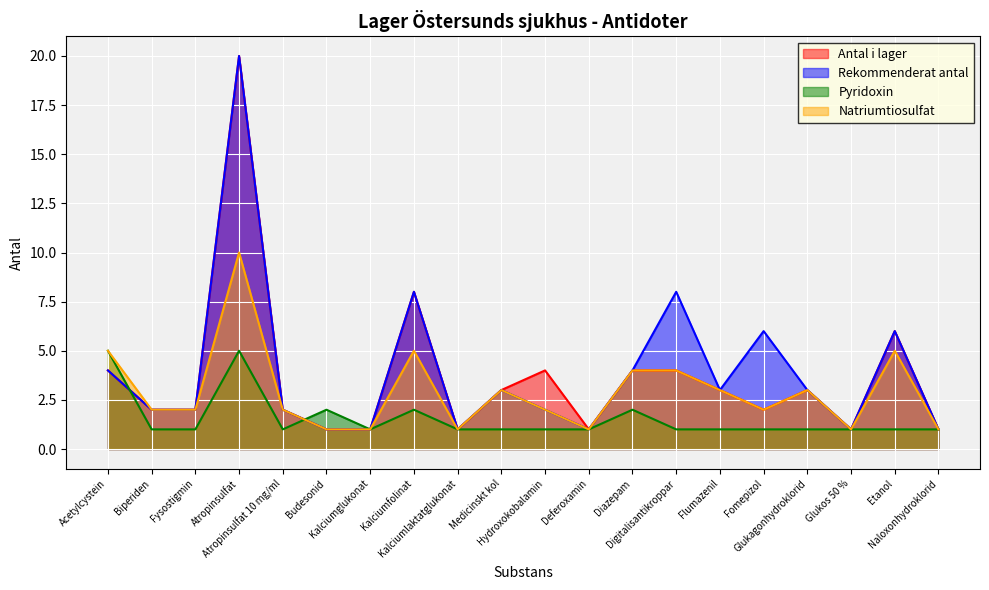

Read the Rekommenderat antal value at Atropinsulfat.

20